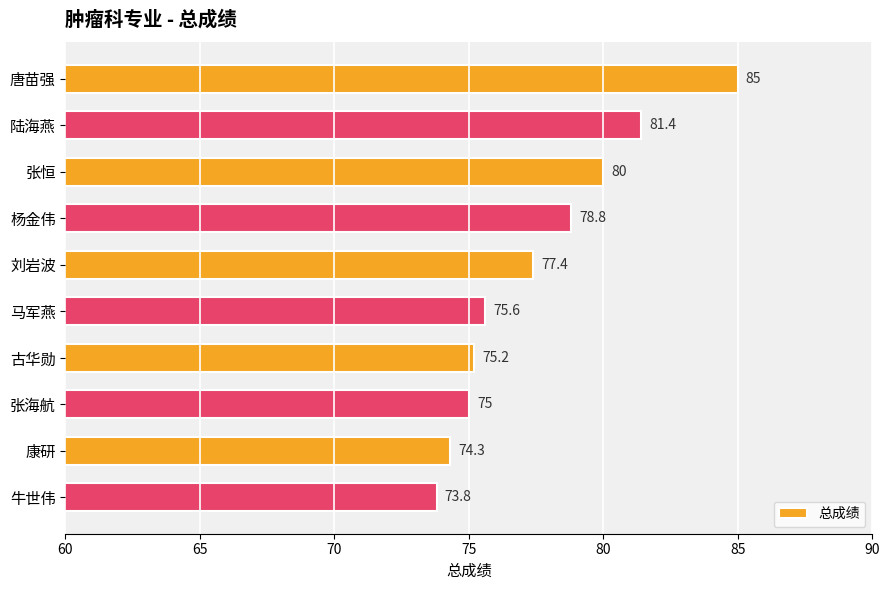

True or false: the data shows 75.2 at 古华勋.

True